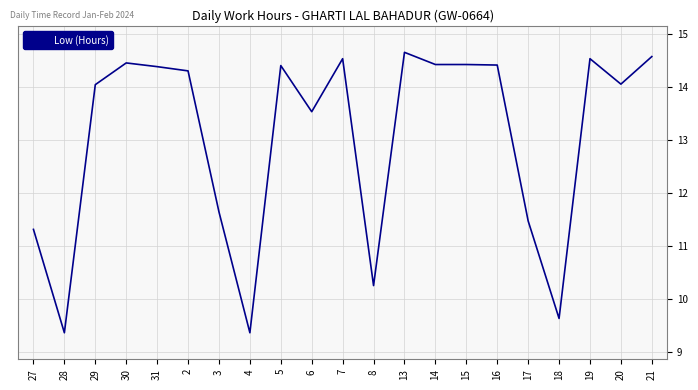

What value does the data have at 16?

14.4